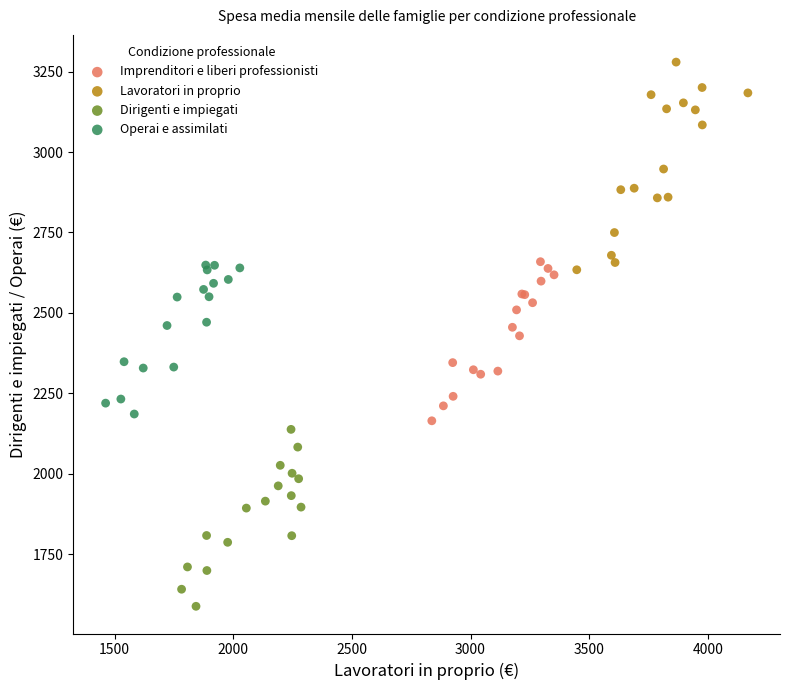

Which series contains the highest Y value?

Lavoratori in proprio